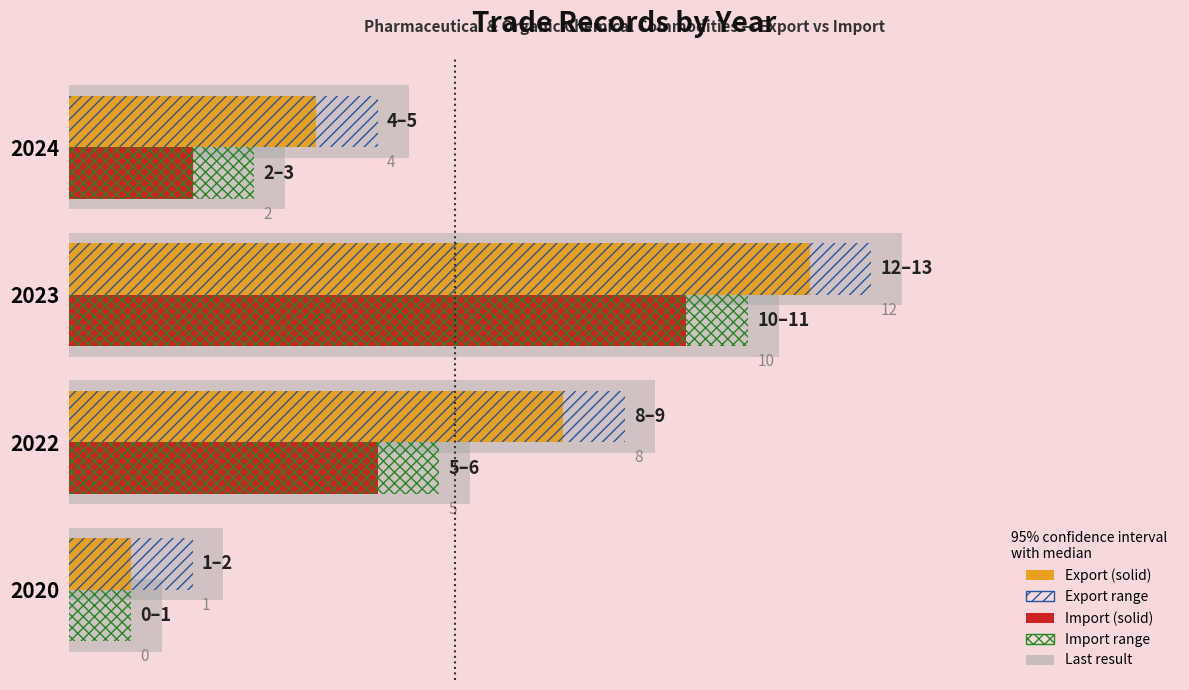

The value of Export at 2020 is 1. True or false?

True